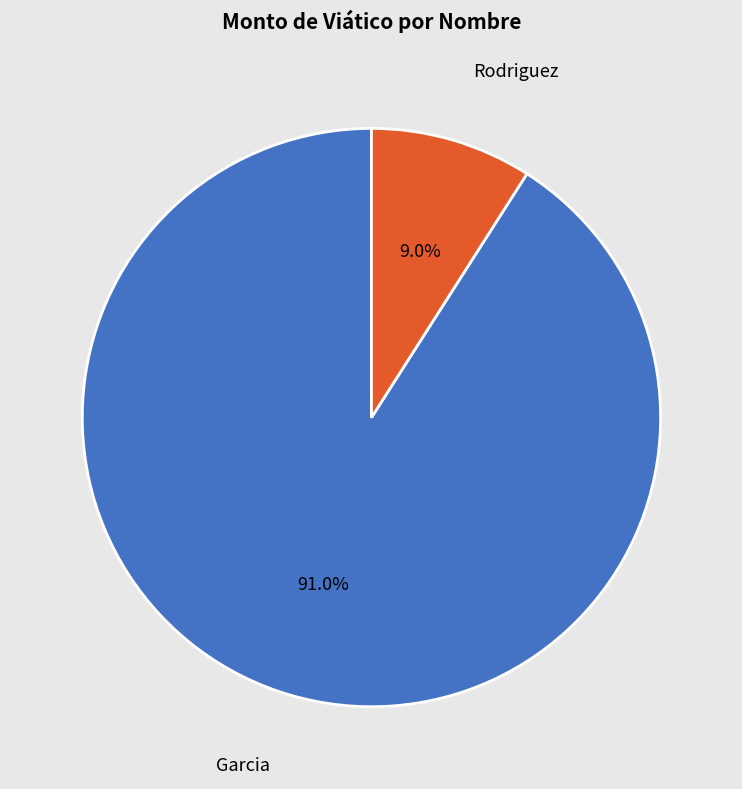

Is there any slice that represents more than half of the pie?

Yes